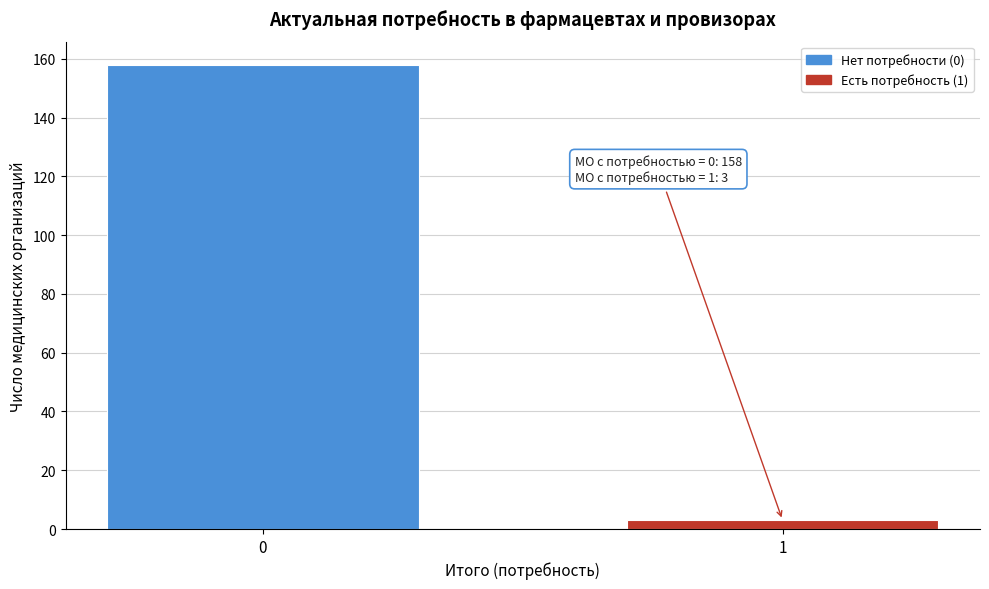

Reading left to right, list all the values displayed in this chart.

0=158	1=3